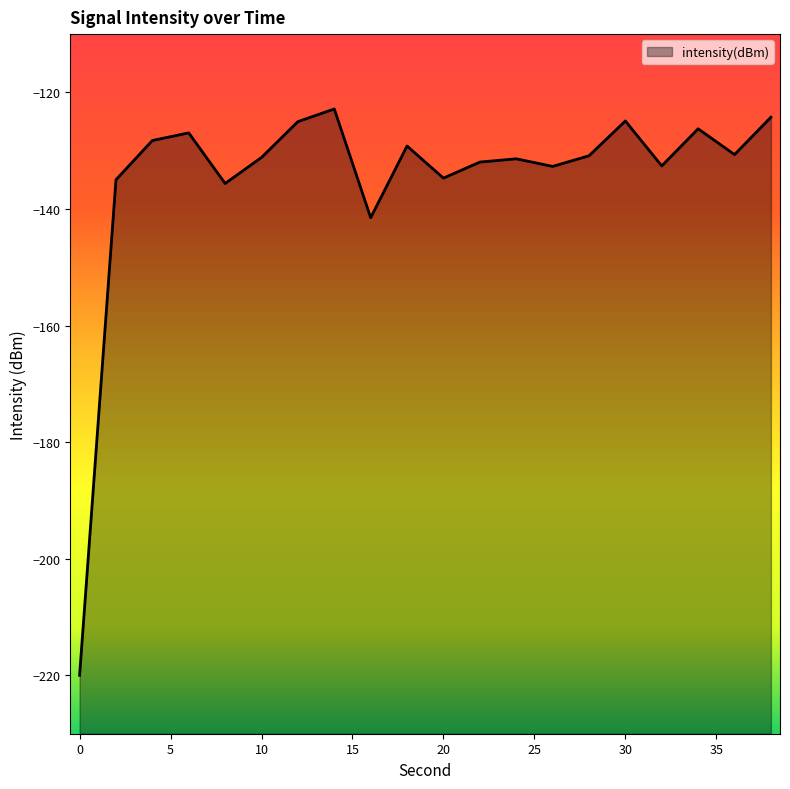

What is the change in value from 10 to 14?

+8.3